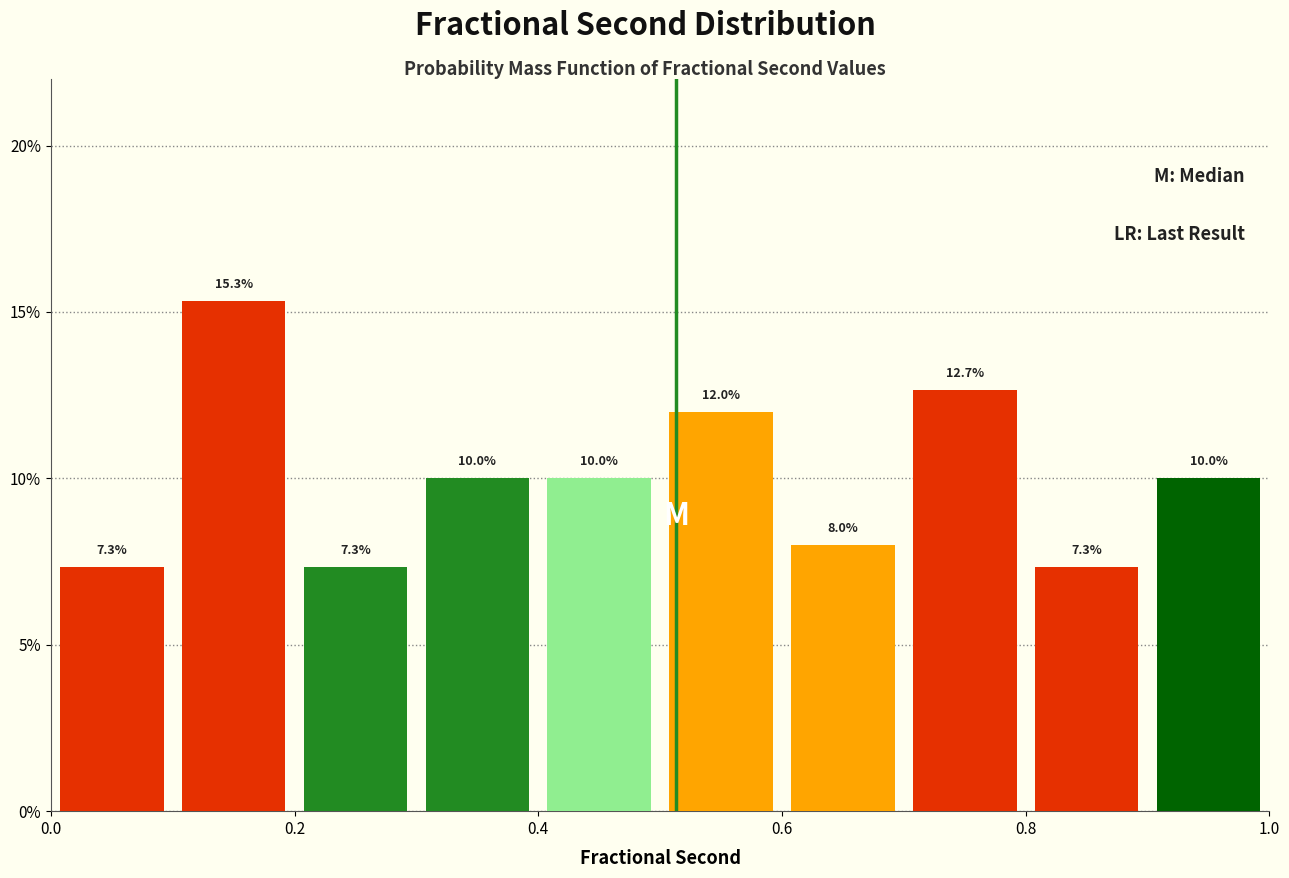

Reading left to right, transcribe this chart: for each bar, give the range it covers on the x-axis and its height.

0.0 to 0.1: 7.3
0.1 to 0.2: 15.3
0.2 to 0.3: 7.3
0.3 to 0.4: 10.0
0.4 to 0.5: 10.0
0.5 to 0.6: 12.0
0.6 to 0.7: 8.0
0.7 to 0.8: 12.7
0.8 to 0.9: 7.3
0.9 to 1.0: 10.0